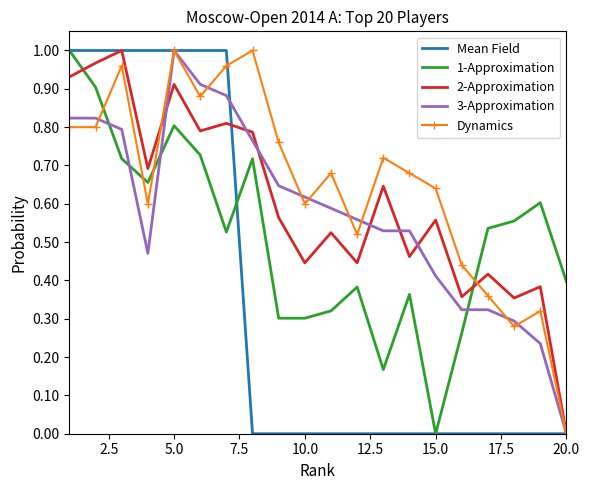

At how many categories does at least one series exceed 0?

20